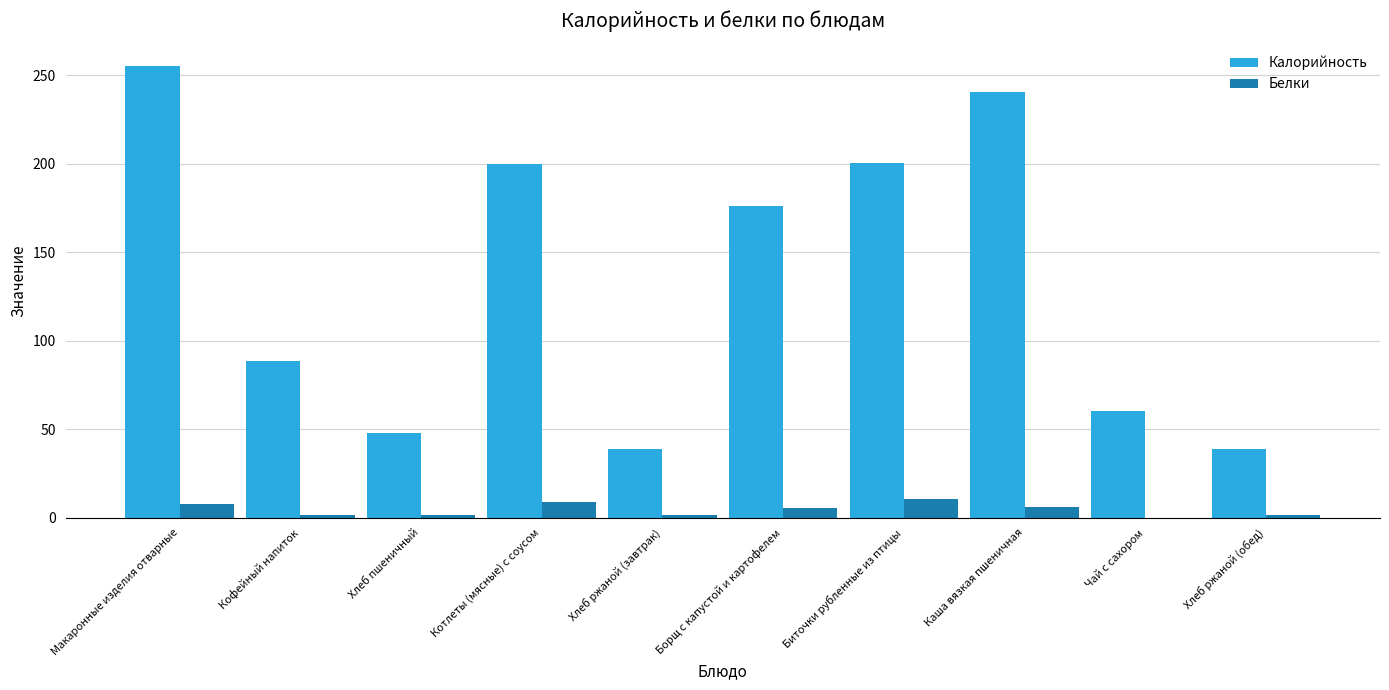

What is the greatest value displayed?

255.2